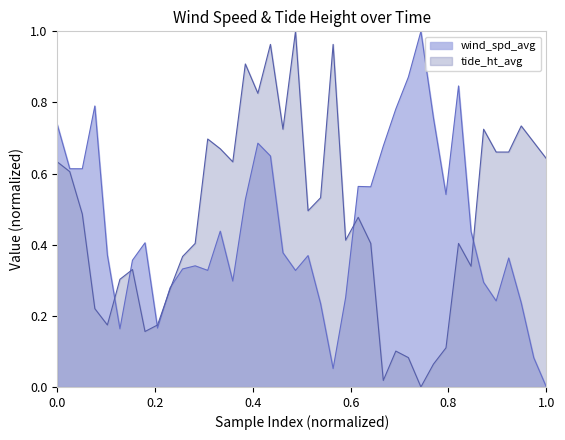

At which category does the chart reach its minimum across all series?

1.0